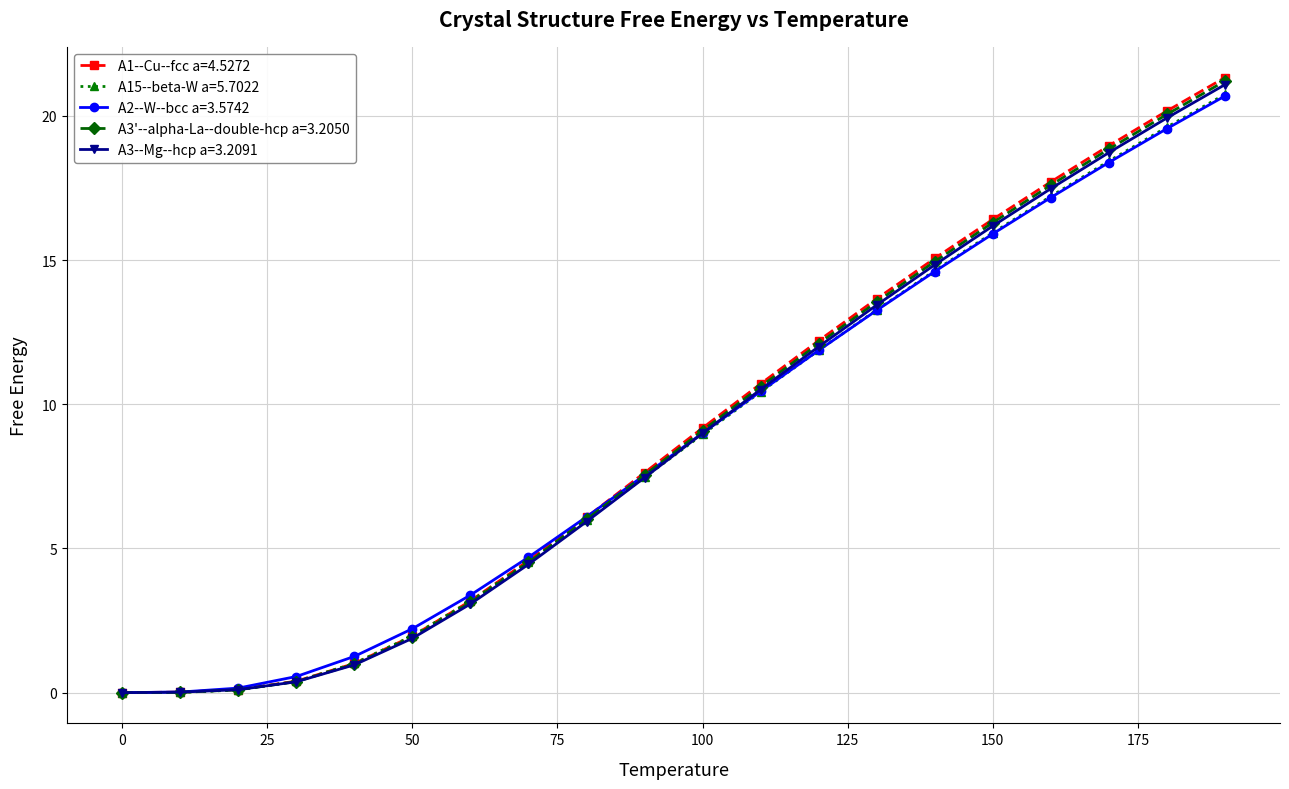

True or false: A1--Cu--fcc a=4.5272 has more than 1 points higher than both neighbors.

False